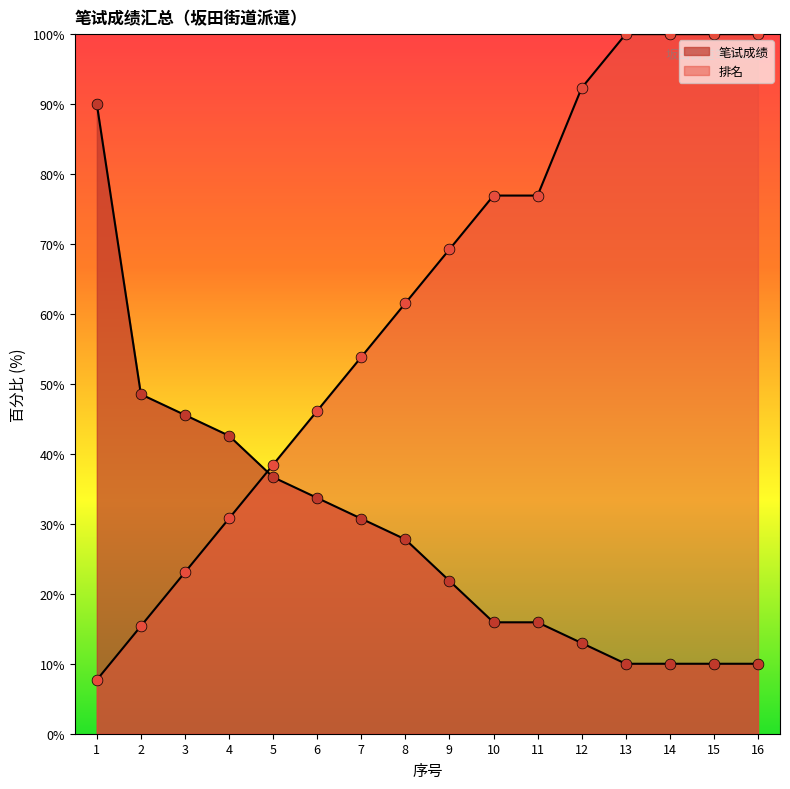

What are all the series names shown in the legend?

笔试成绩, 排名